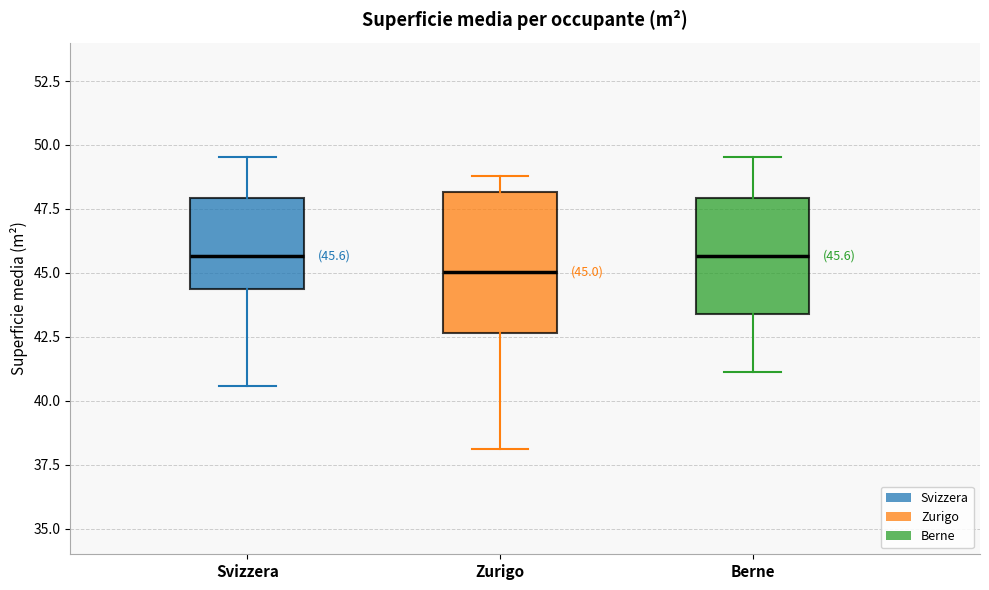

Comparing the boxes themselves (not the whiskers), which one is the tallest?

Zurigo